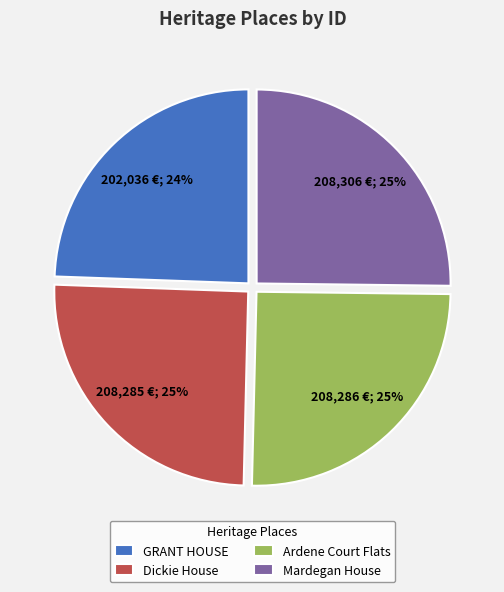

The GRANT HOUSE slice represents 35% of the pie. True or false?

False